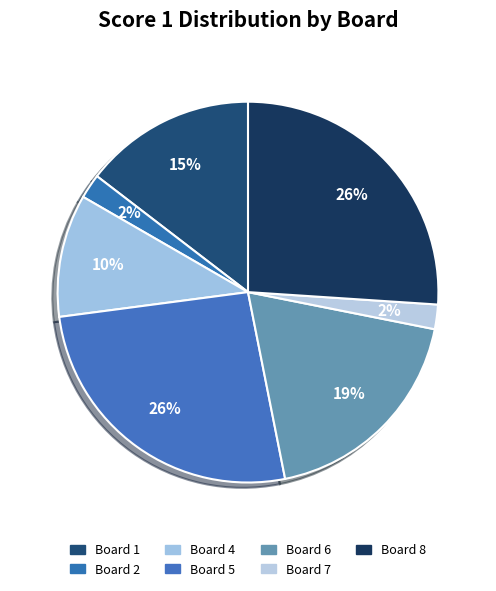

How many slices are in this pie chart?

7